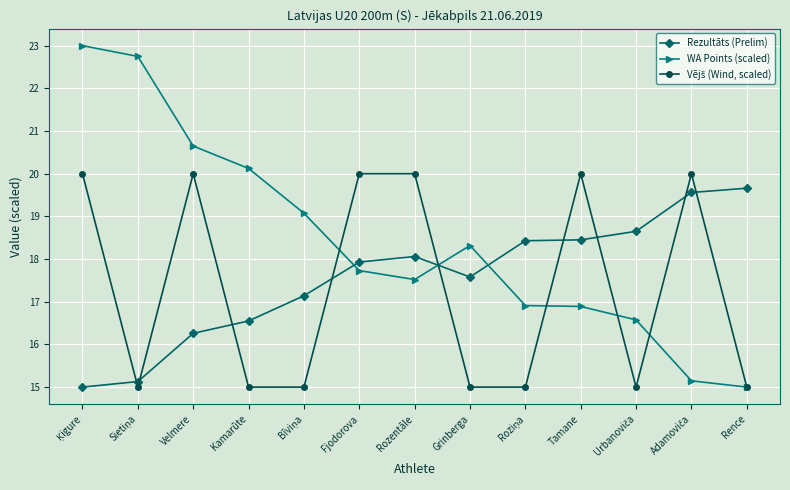

The WA Points (scaled) series shows 24.5 at Grinberga. True or false?

False